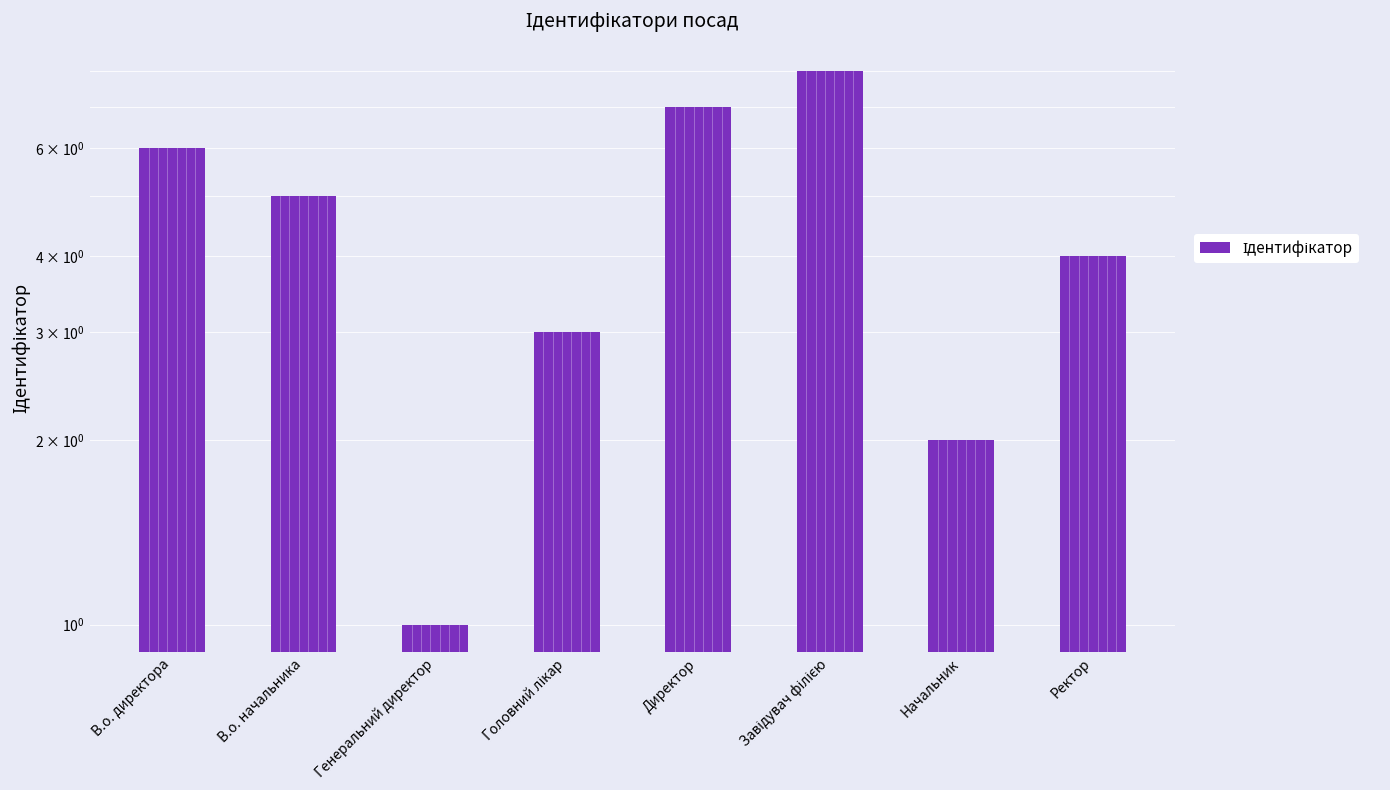

What is the label of the 7th bar from the left?

Начальник